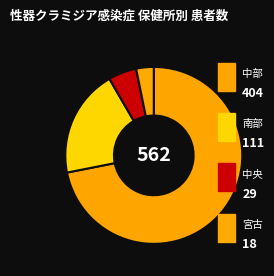

How many segments does this pie chart have?

4